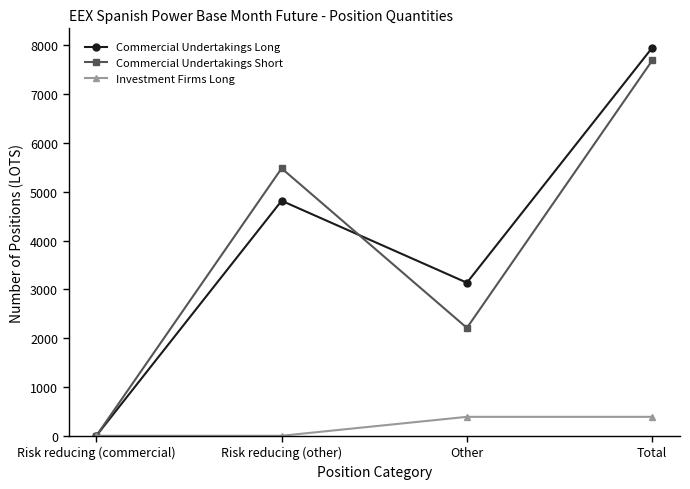

At which category does Commercial Undertakings Short reach its first local valley?

Other